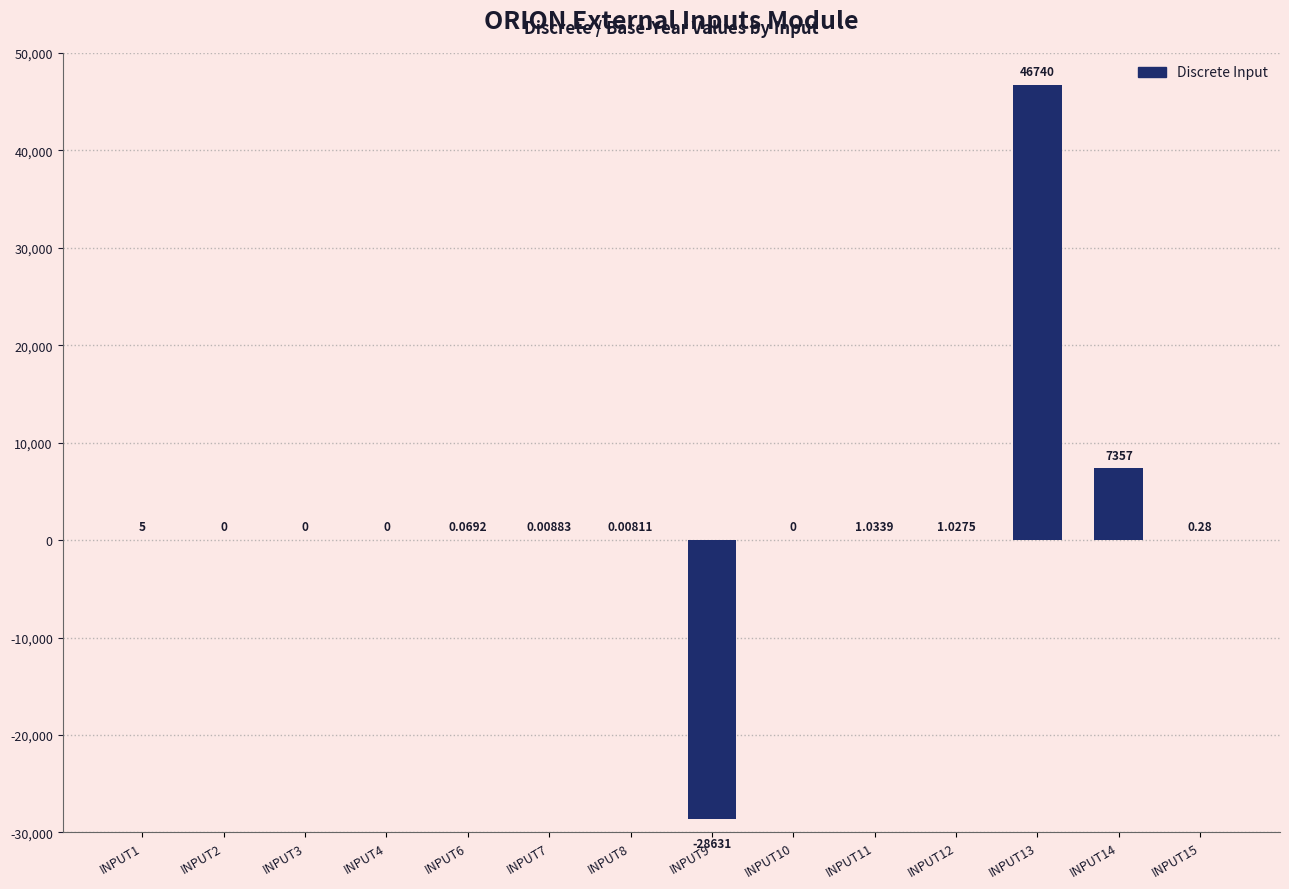

How many categories are shown in the chart?

14